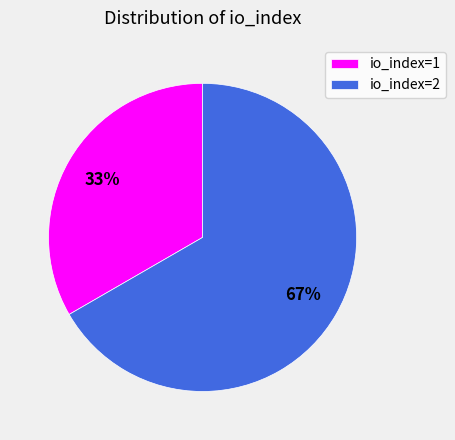

To the nearest percent, what is the combined percentage of io_index=1 and io_index=2?

100%